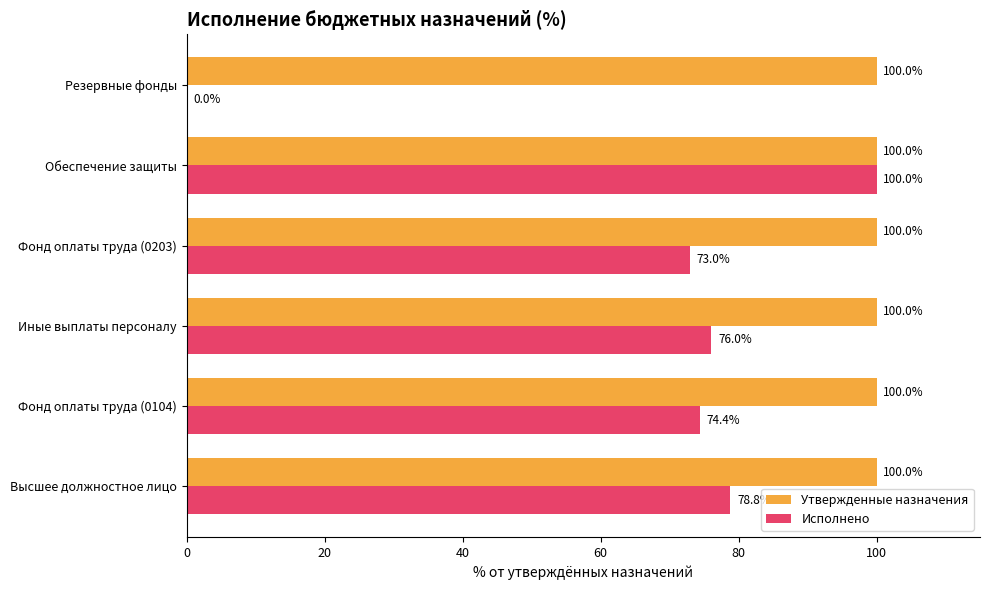

Is it true that Исполнено equals 156.4 at Обеспечение защиты?

False